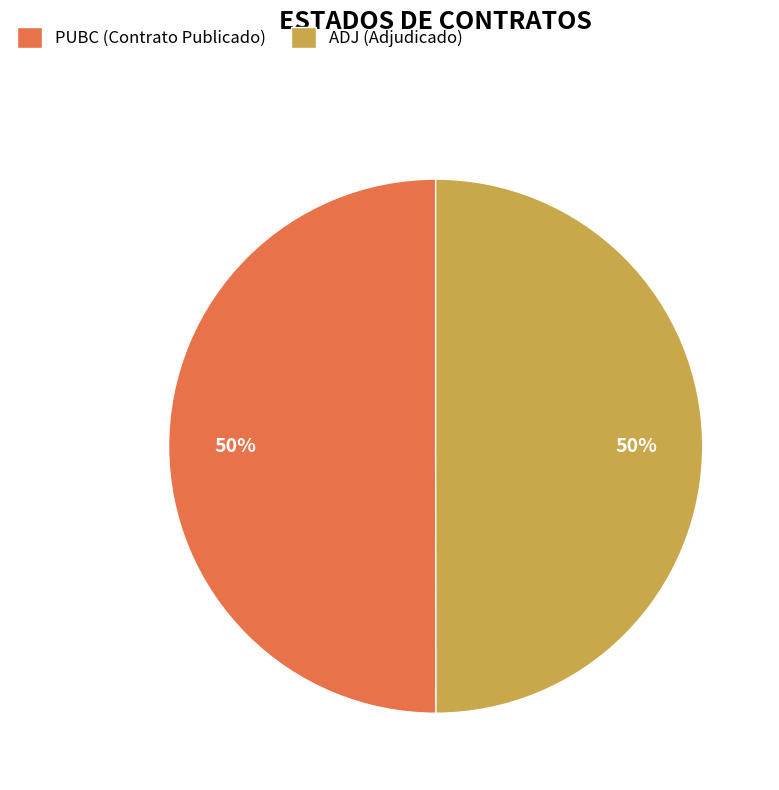

Is it true that ADJ is 50% of the pie?

True